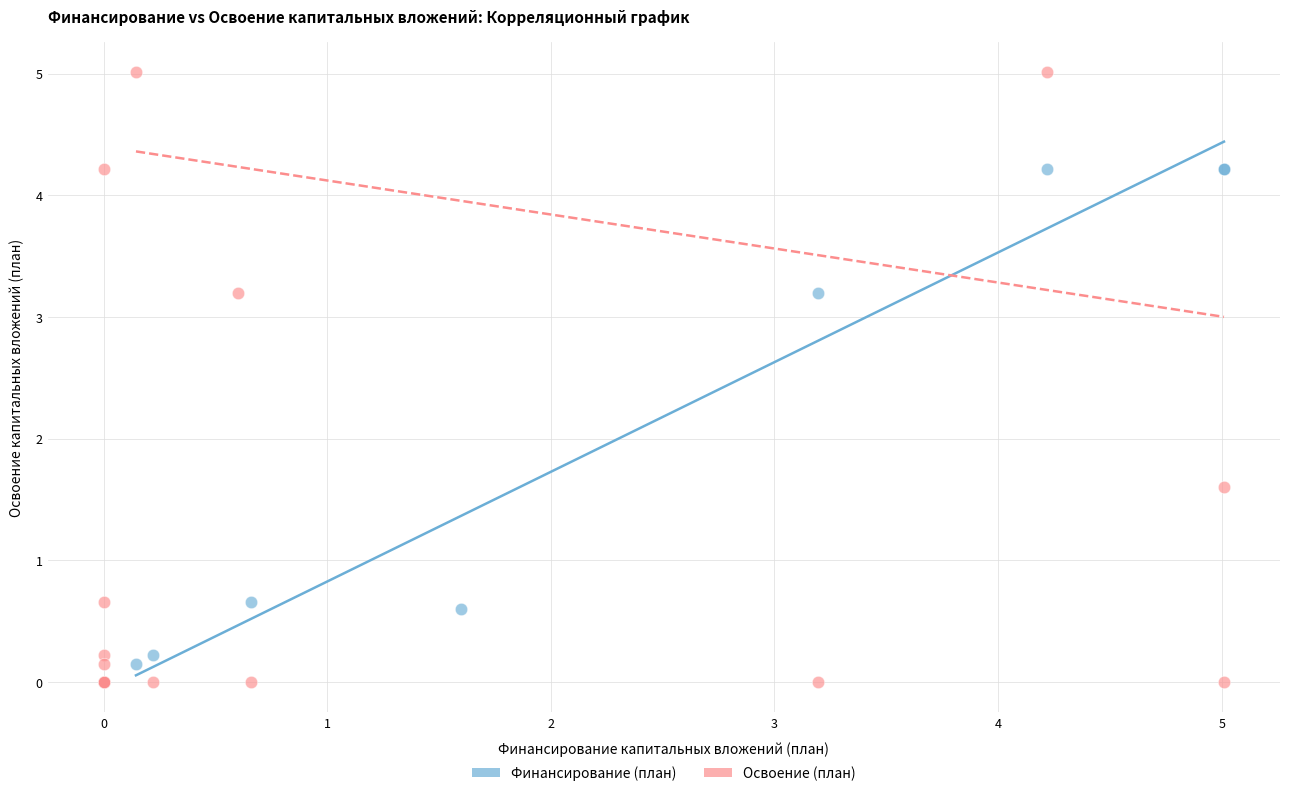

Which series reaches the maximum Y coordinate?

Освоение (план)